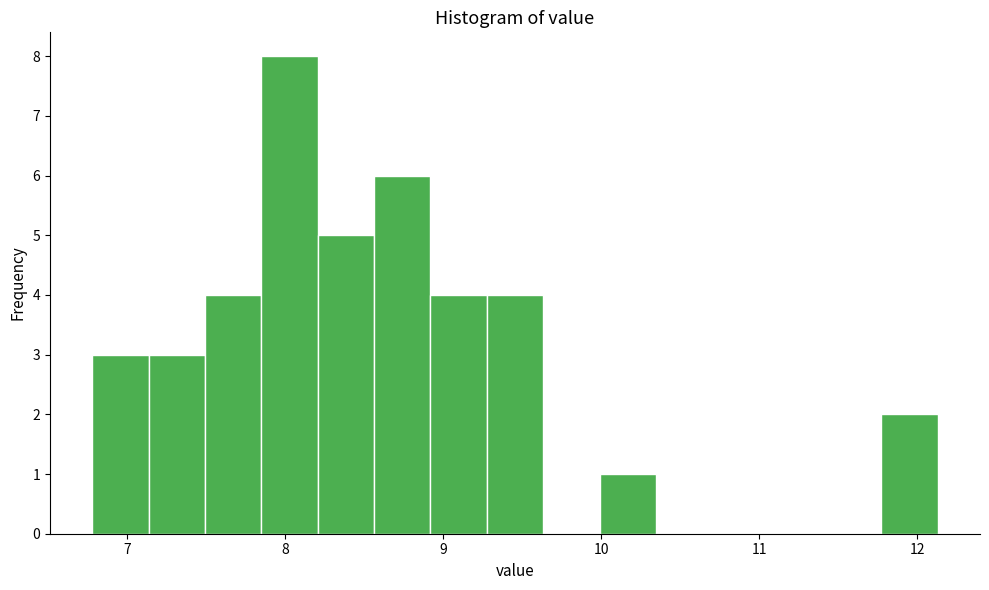

Around what value on the x-axis is the tallest bar? Give the approximate position of its centre, as read against the axis.

8.0